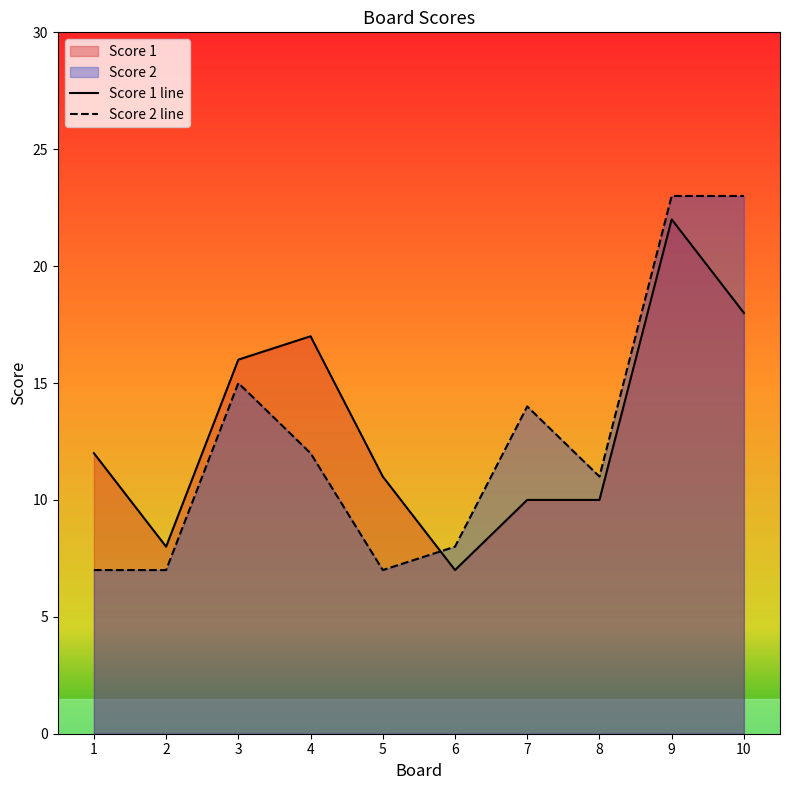

How many lines are shown in the chart?

2